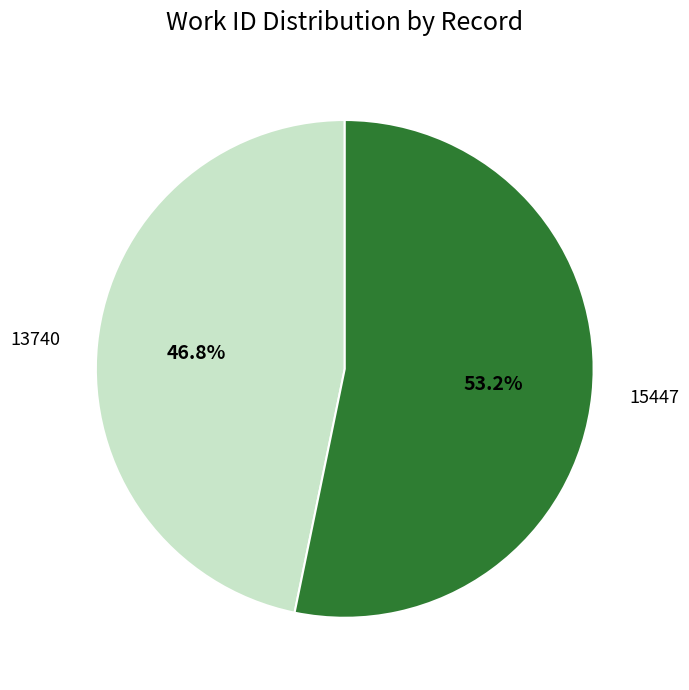

What is the ratio of the value at 13740 to the value at 15447?

0.9